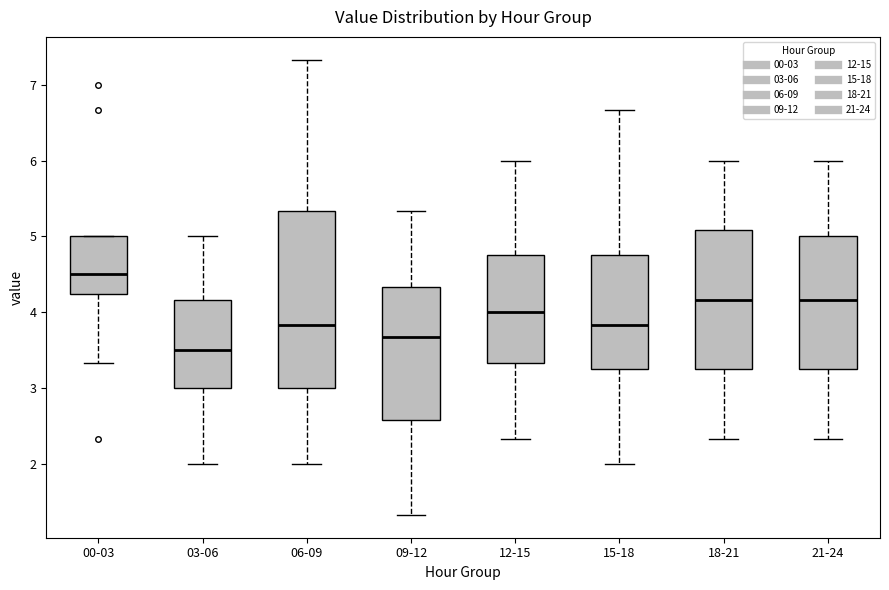

Reading left to right, read every box against the y-axis: the position of its median line, the range the box covers, and the ends of its whiskers. The values are not printed on the chart, so give them approximately, as read against the axis.

00-03: median 4.5, box 4.2 to 5.0, whiskers 3.3 to 5.0
03-06: median 3.5, box 3.0 to 4.2, whiskers 2.0 to 5.0
06-09: median 3.8, box 3.0 to 5.3, whiskers 2.0 to 7.3
09-12: median 3.7, box 2.6 to 4.3, whiskers 1.3 to 5.3
12-15: median 4.0, box 3.3 to 4.8, whiskers 2.3 to 6.0
15-18: median 3.8, box 3.2 to 4.8, whiskers 2.0 to 6.7
18-21: median 4.2, box 3.2 to 5.1, whiskers 2.3 to 6.0
21-24: median 4.2, box 3.2 to 5.0, whiskers 2.3 to 6.0